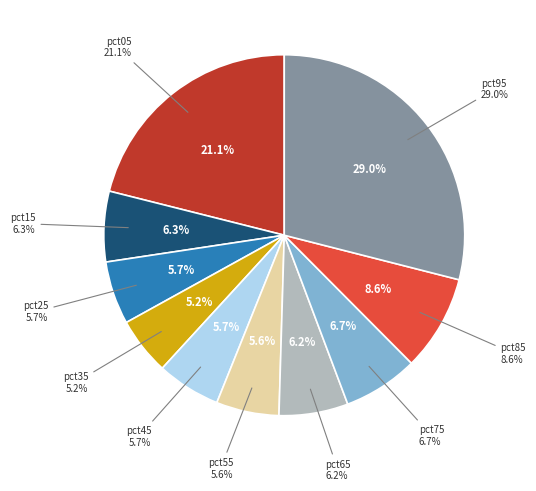

How many slices are in this pie chart?

10